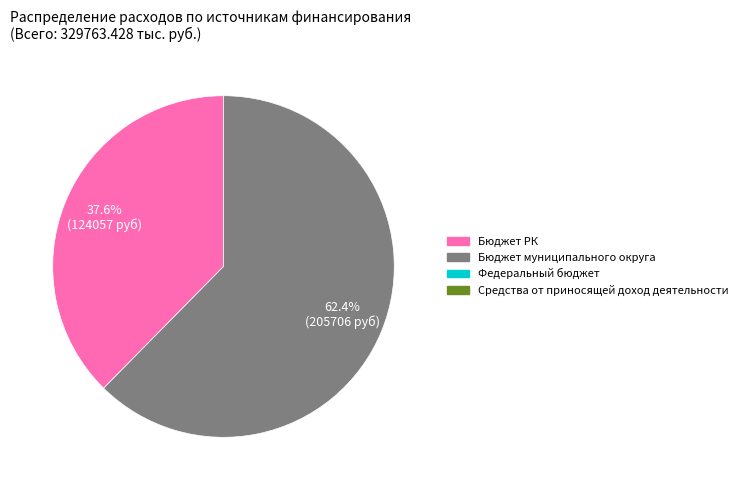

To the nearest percent, what is the average slice percentage?

50%